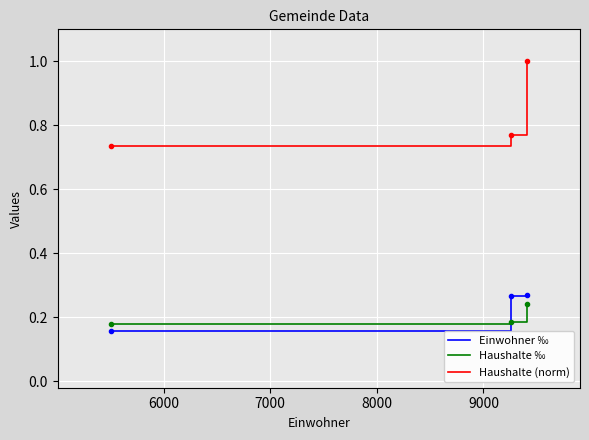

Which series has the largest total across all categories?

Haushalte (norm)